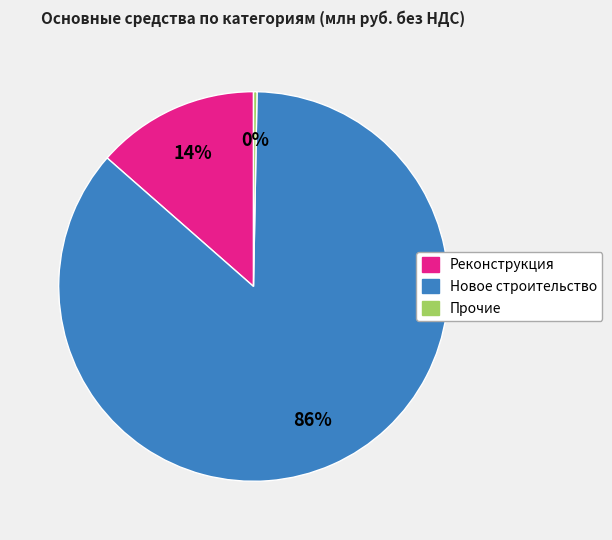

To the nearest percent, what is the combined percentage of Реконструкция and Прочие?

14%